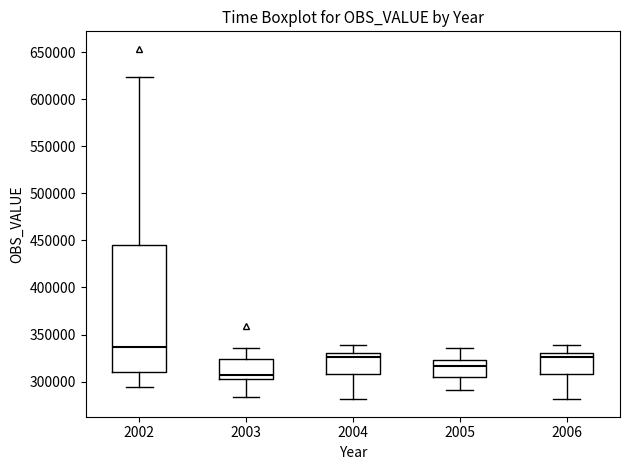

Where does the lower whisker of the box at x = 2004 end on the y-axis? The values are not printed on the chart, so give them approximately, as read against the axis.

280000